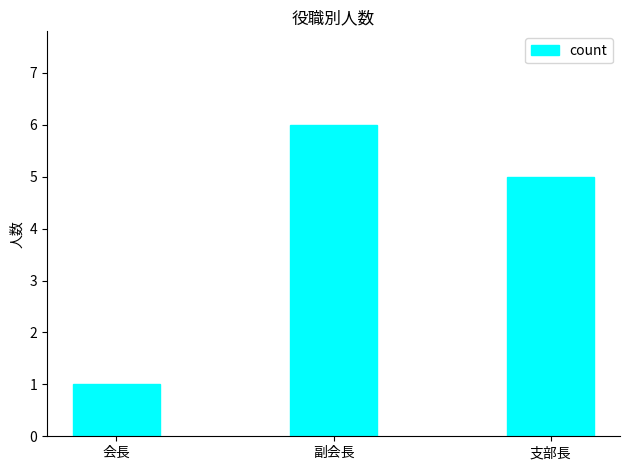

Between 副会長 and 会長, which is larger?

副会長